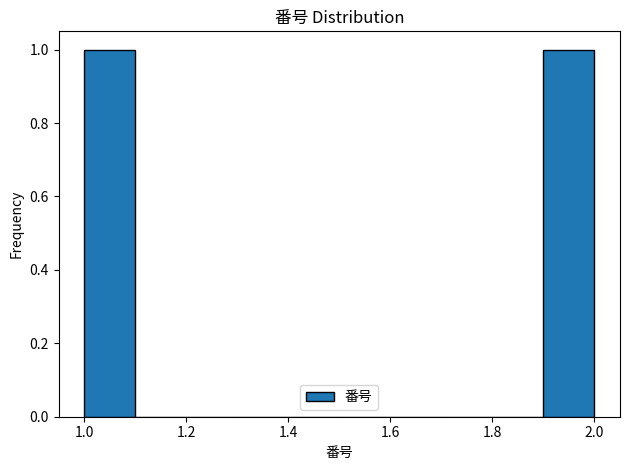

How tall is the bar that spans 1.9 to 2.0 on the x-axis? The values are not printed on the chart, so give them approximately, as read against the axis.

1